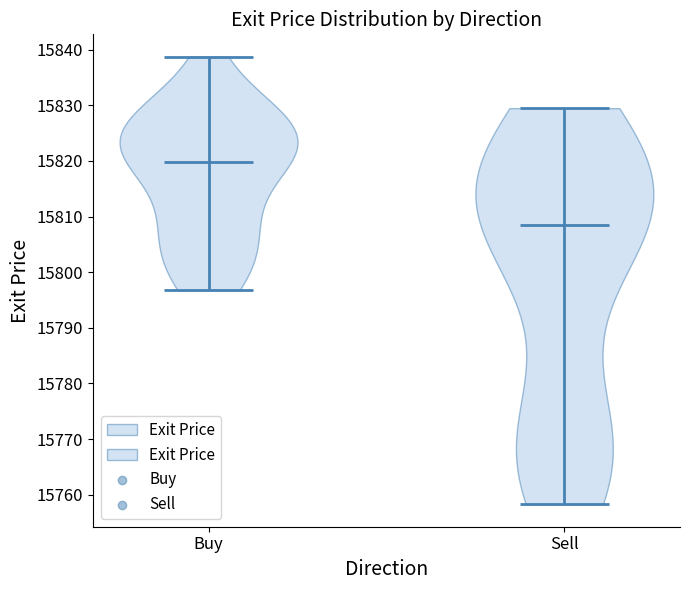

Reading left to right, read every violin against the y-axis: where its median line is, and the lowest and highest points it reaches. The values are not printed on the chart, so give them approximately, as read against the axis.

Buy: median line 15820, lowest point 15797, highest point 15839
Sell: median line 15809, lowest point 15758, highest point 15830